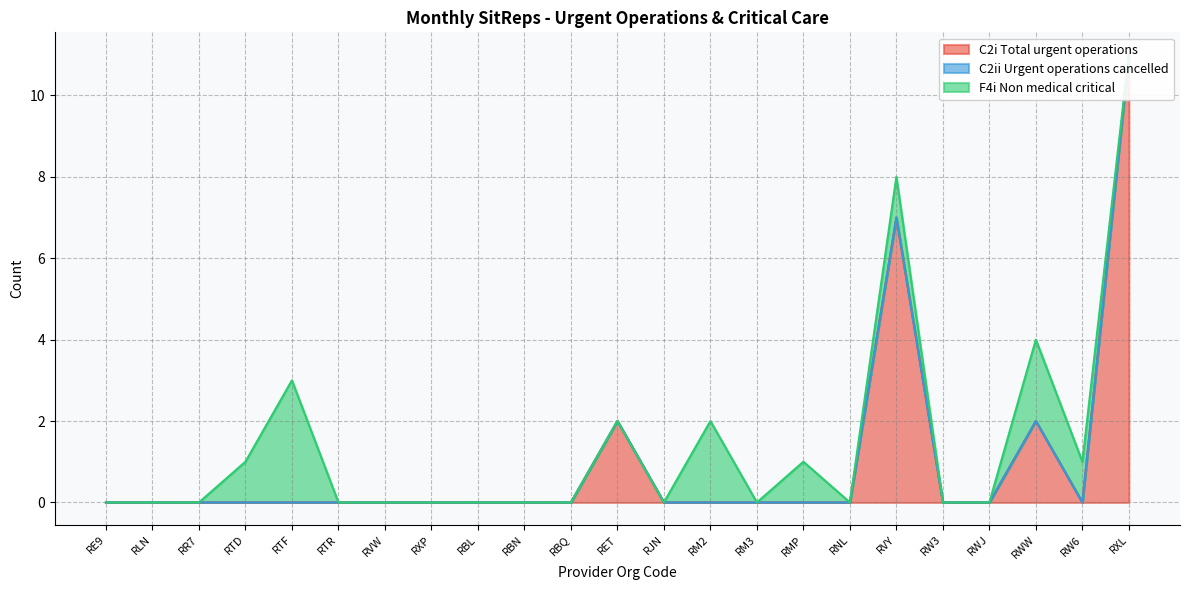

Between RBQ and RET, which is larger?

RET